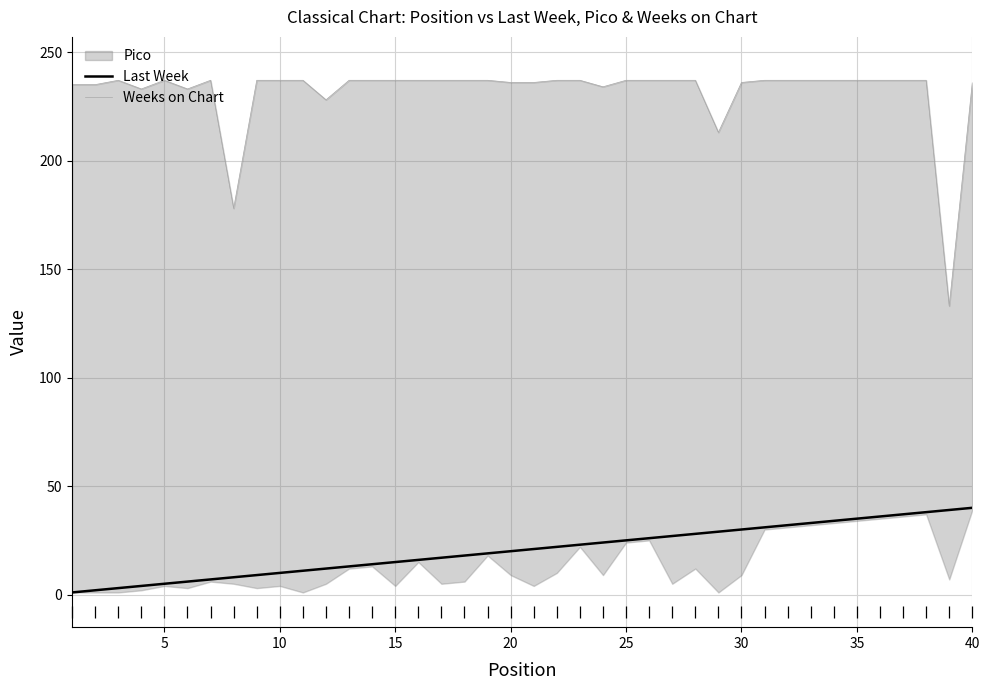

Does the chart display data point markers on the line(s)?

No